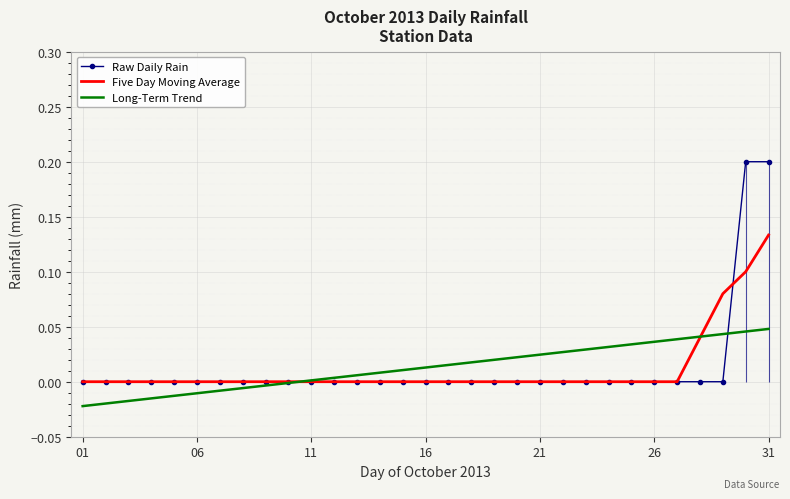

What are all the series names shown in the legend?

Raw Daily Rain, Five Day Moving Average, Long-Term Trend